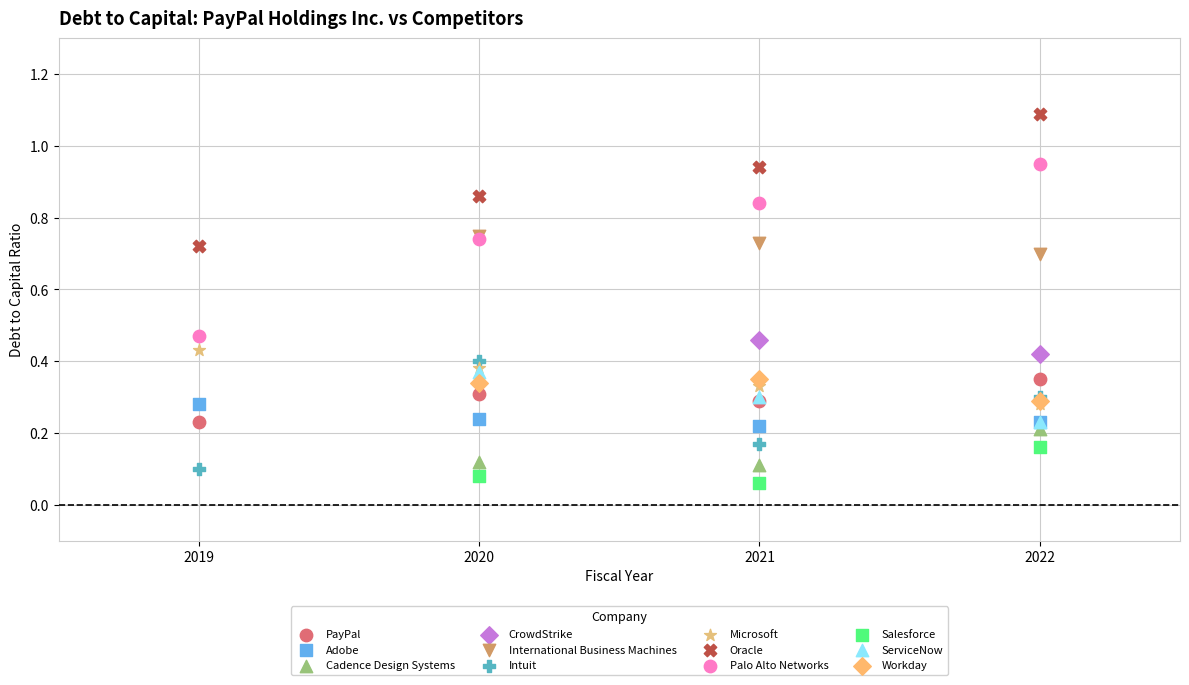

Which series reaches the maximum Y coordinate?

Oracle